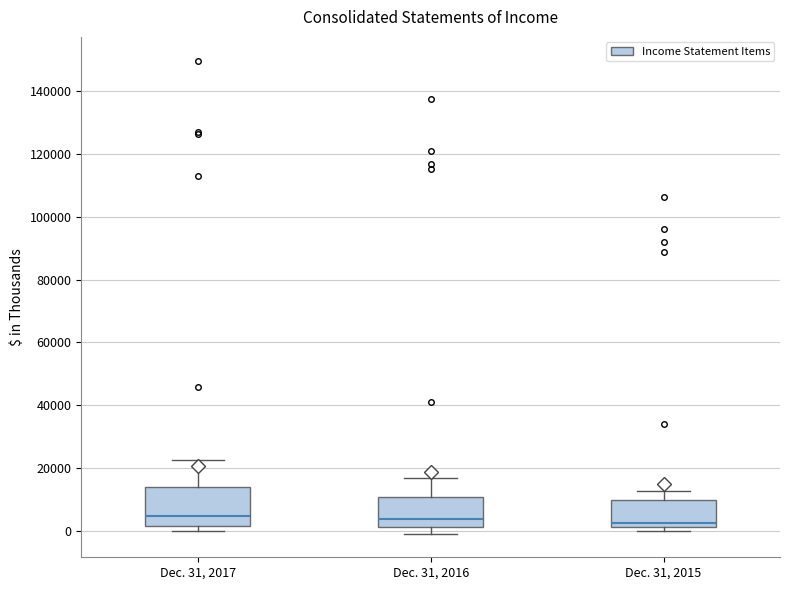

Reading left to right, transcribe this box plot: for each box, give where its median line is, the range the box spans, and where its two whiskers end, as read against the y-axis. The values are not printed on the chart, so give them approximately, as read against the axis.

Dec. 31, 2017: median 4000, box 2000 to 14000, whiskers 0 to 22000
Dec. 31, 2016: median 4000, box 2000 to 10000, whiskers 0 to 16000
Dec. 31, 2015: median 2000 (just above the box's lower edge), box 2000 to 10000, whiskers 0 to 12000